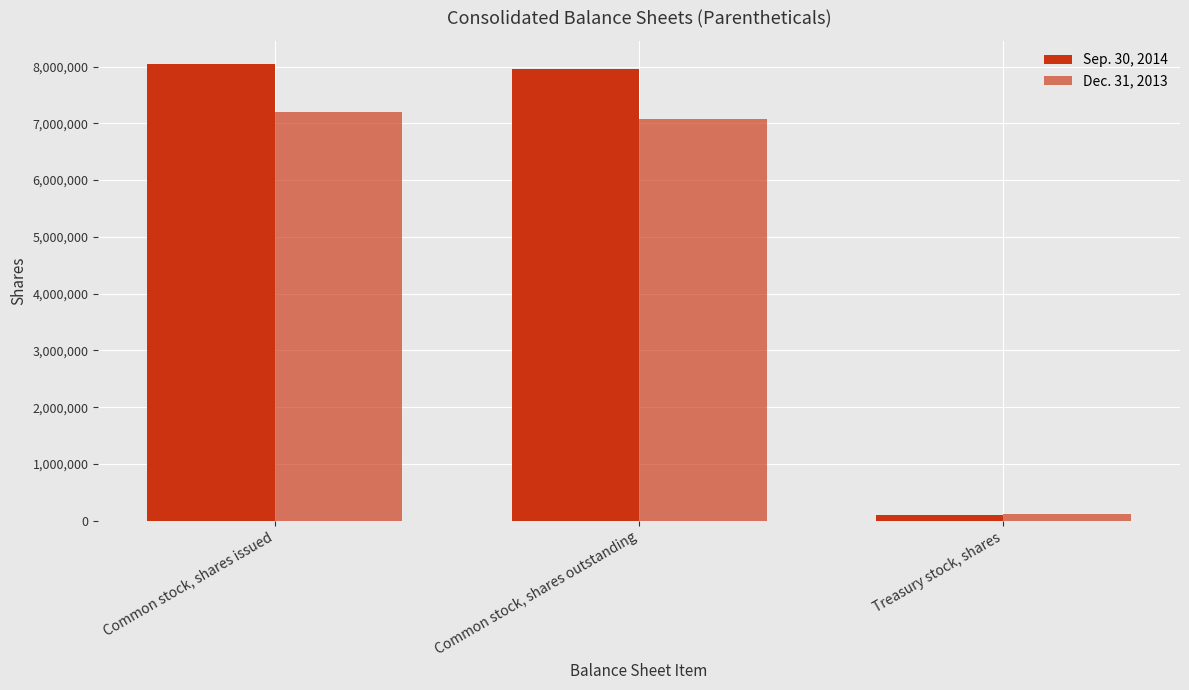

How many values in the Dec. 31, 2013 series are below 7069267?

1